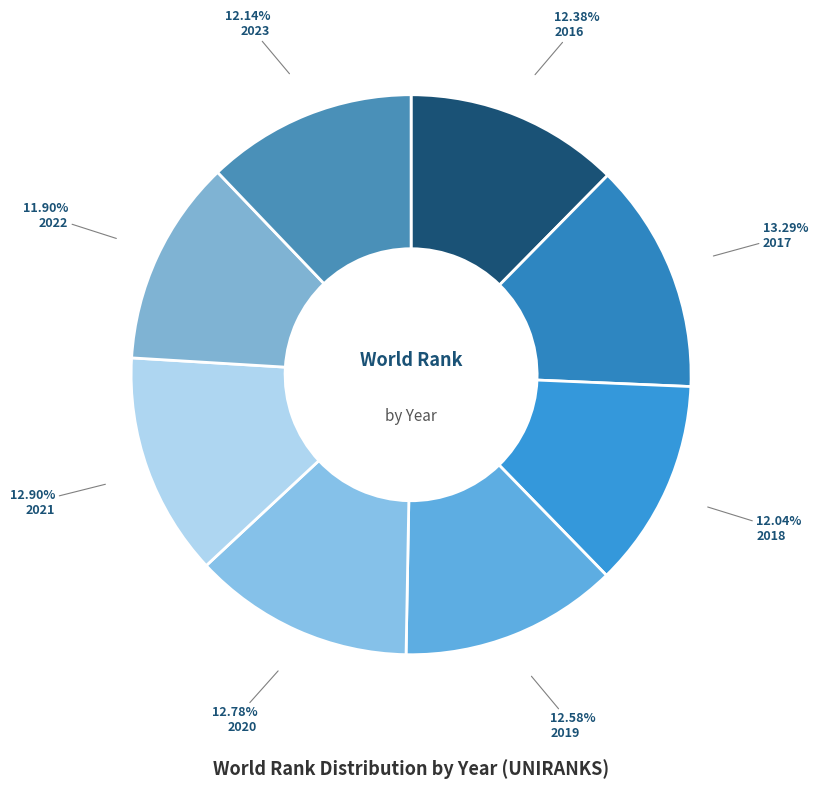

How many slices are in this pie chart?

8